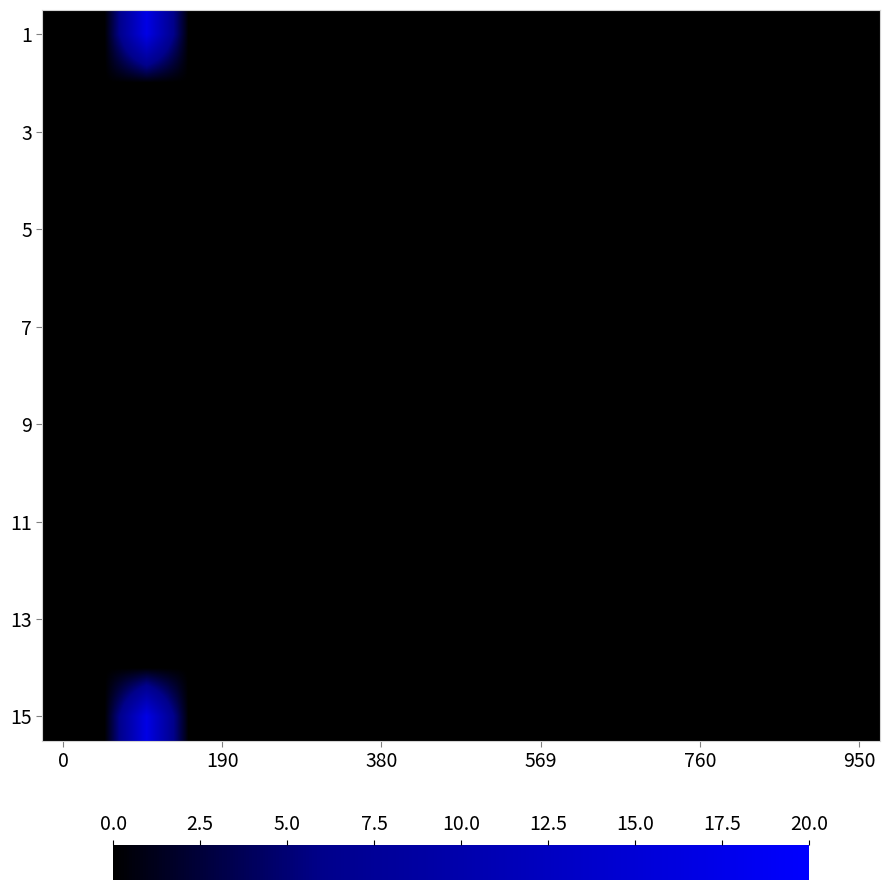

What is the maximum value shown in the chart?

16.9